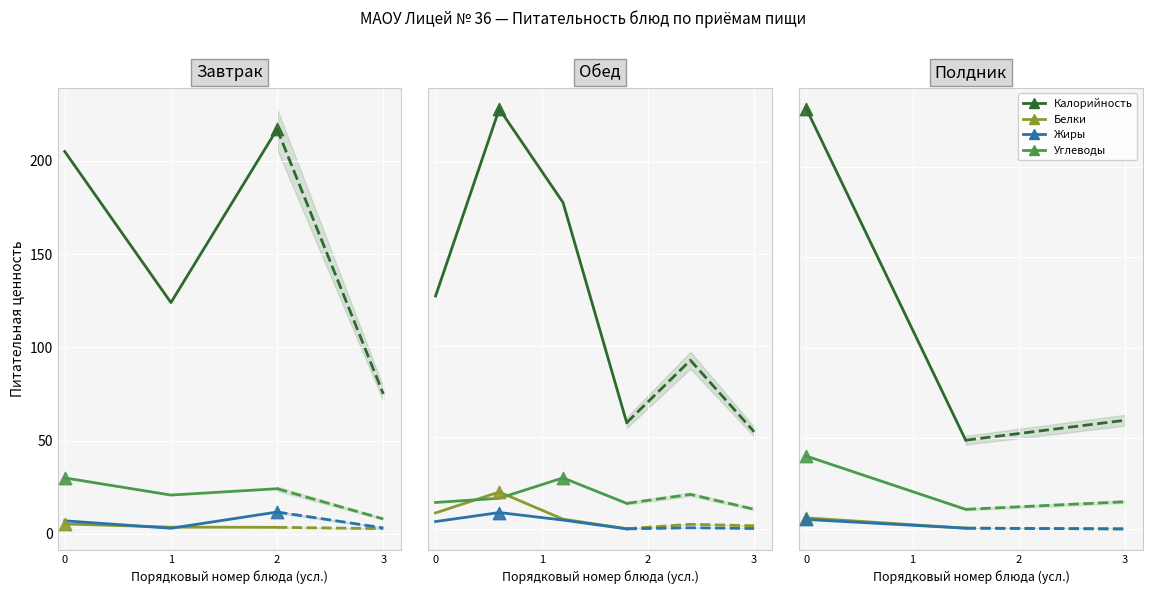

Which series reaches the maximum Y coordinate?

Калорийность